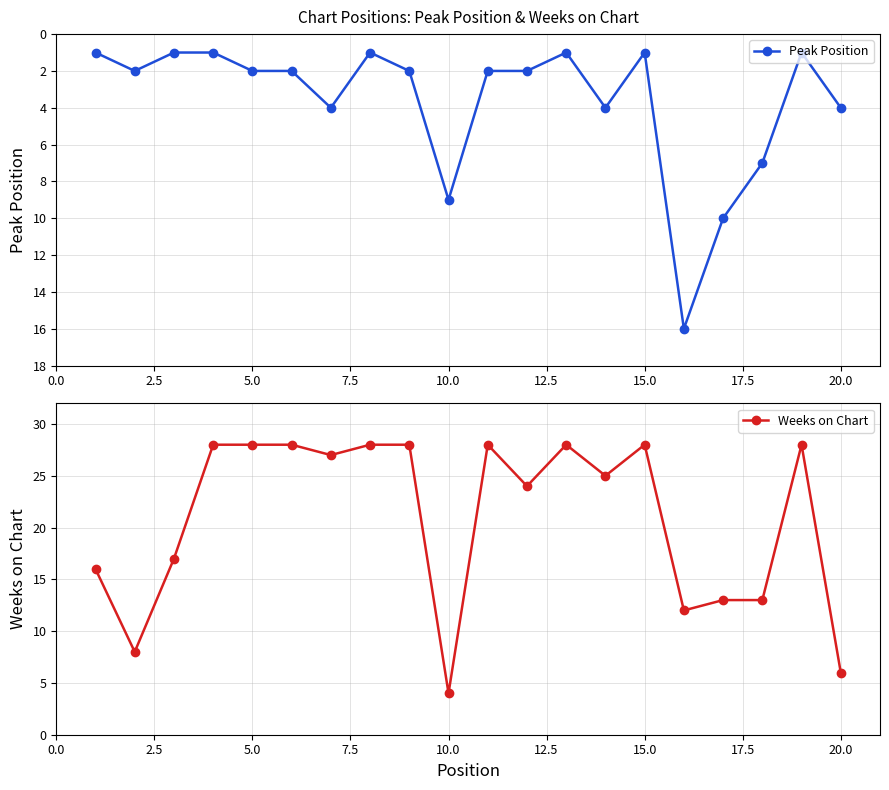

Read the Weeks on Chart value at 20.0, to the nearest 10.

10